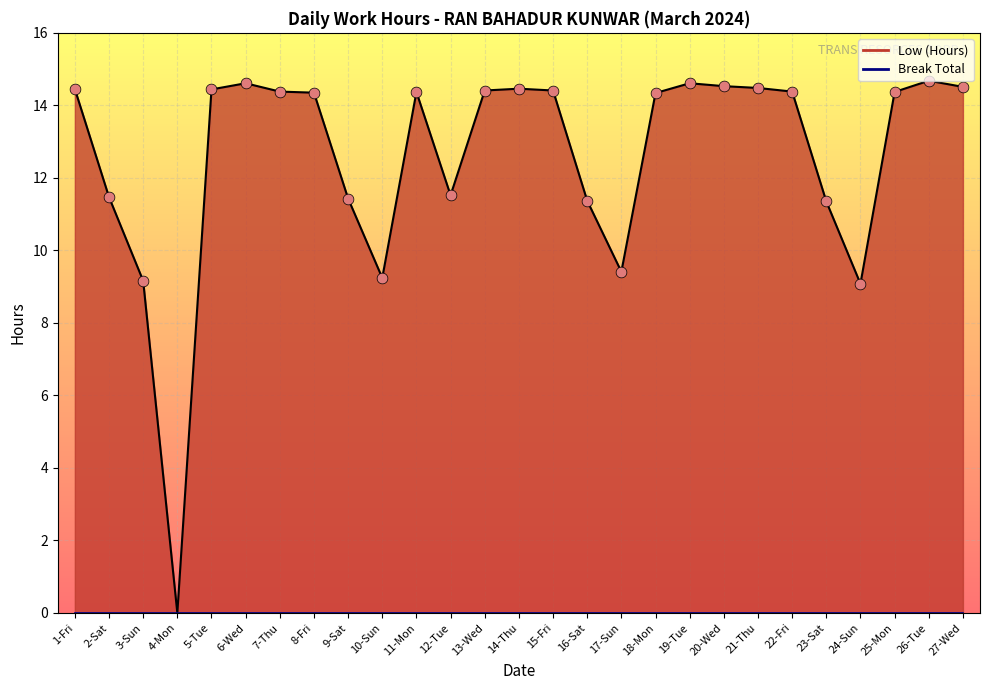

Which series has the largest total across all categories?

Low (Hours) line